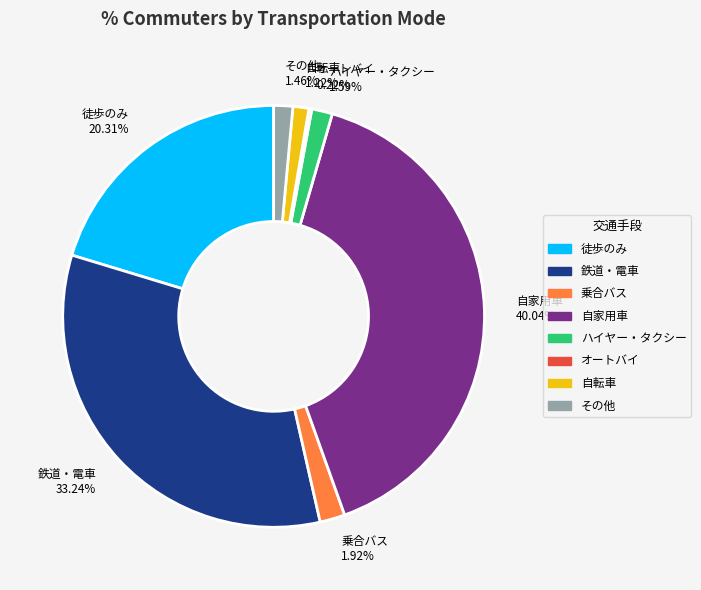

To the nearest percent, what is the combined percentage of 鉄道・電車 and 自家用車?

73%